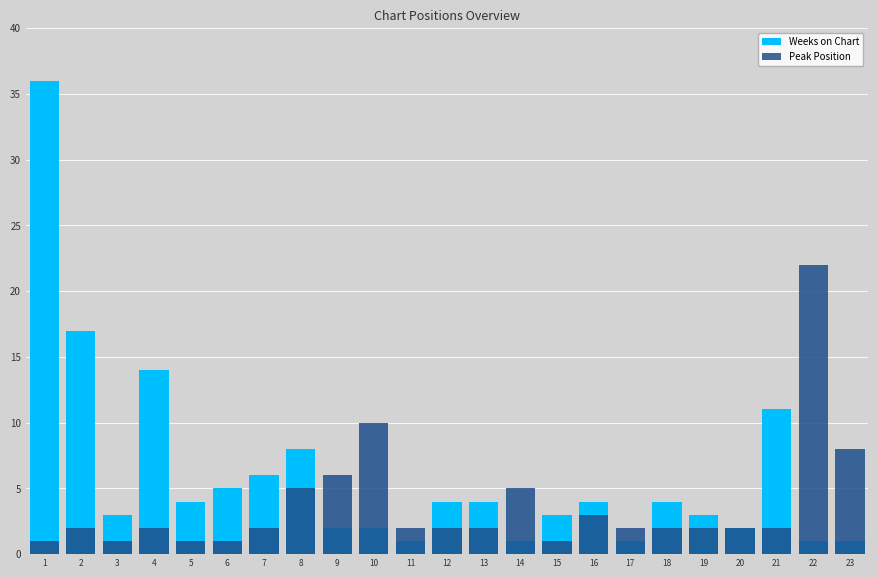

Where is Weeks on Chart nearest to the value 18?

2